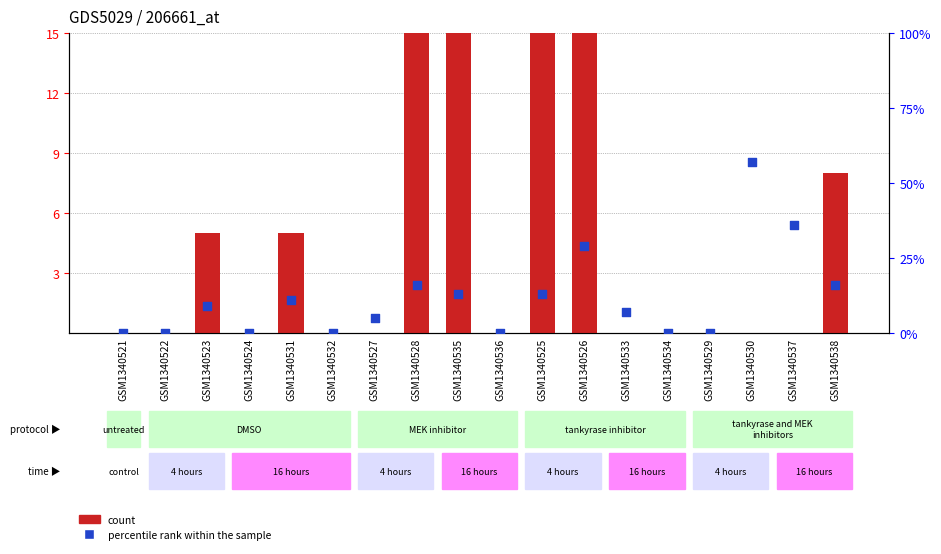

What are all the series names shown in the legend?

count, percentile rank within the sample